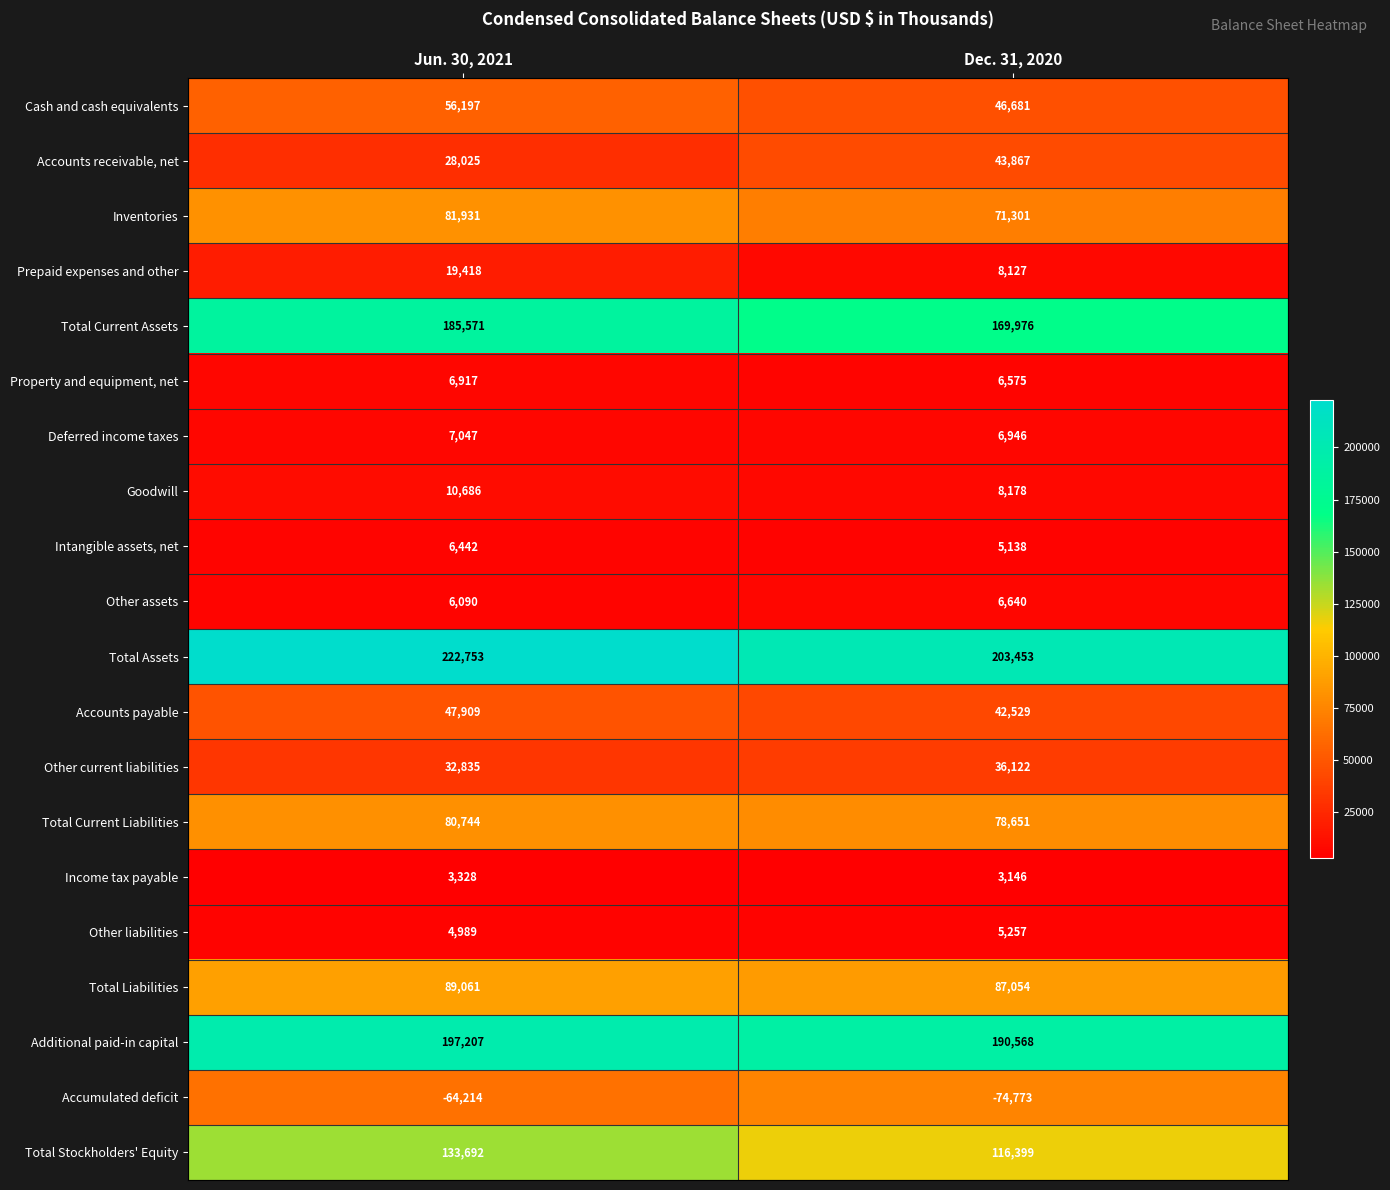

What is the minimum value shown in the chart?

-74773